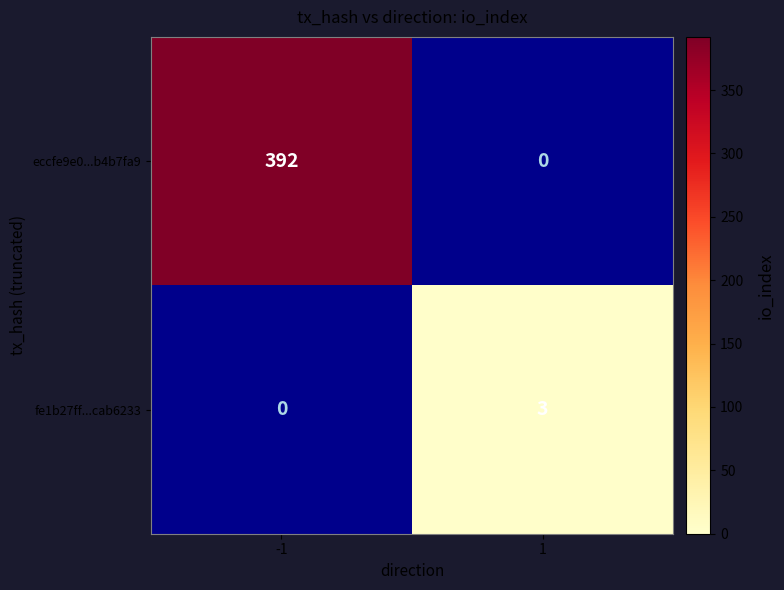

The value of fe1b27ff...cab6233 at 1 is 3. True or false?

True